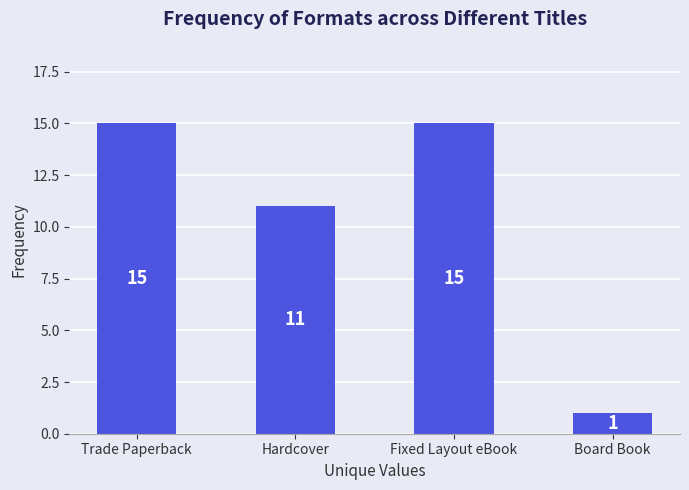

The chart shows a value of 11 at Hardcover. True or false?

True